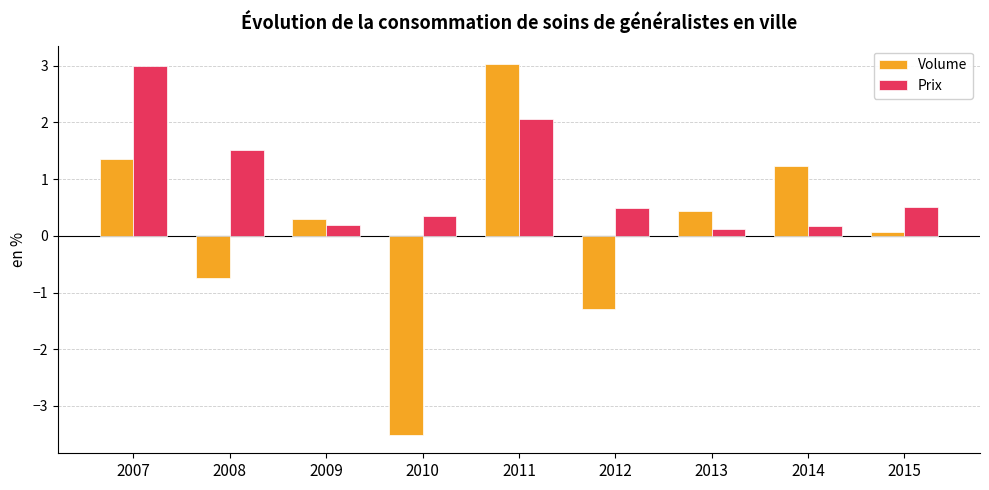

At which label does Volume first exceed 0?

2007